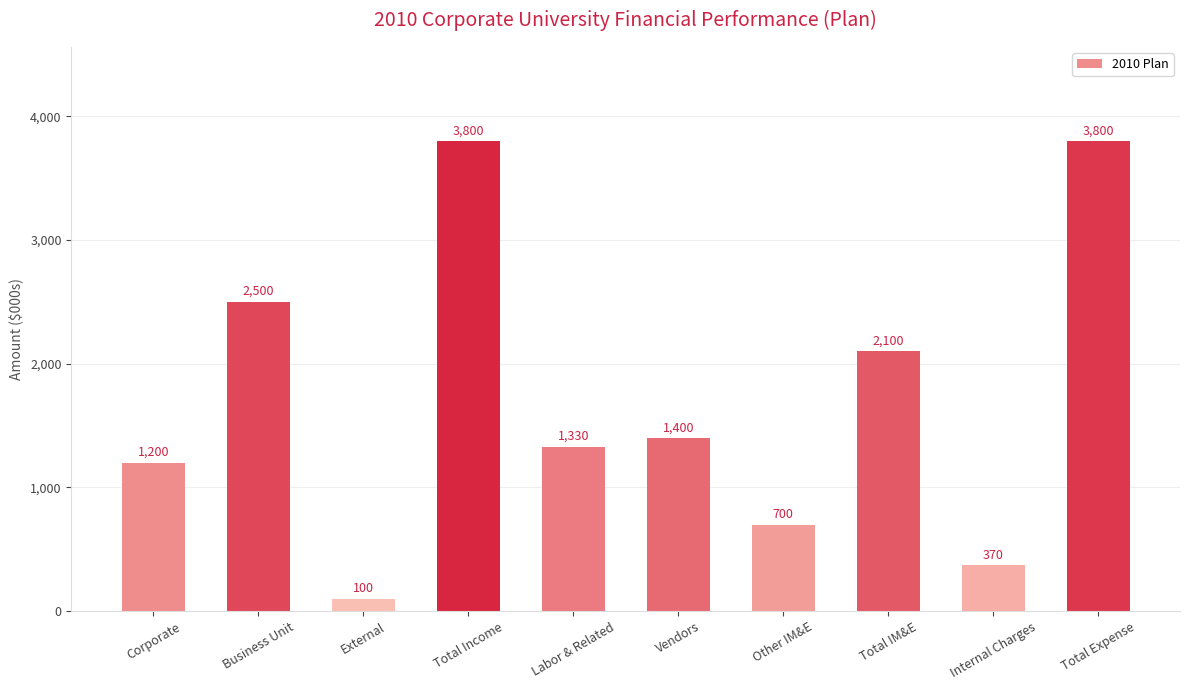

What is the change in value from Business Unit to Total IM&E?

-400.0